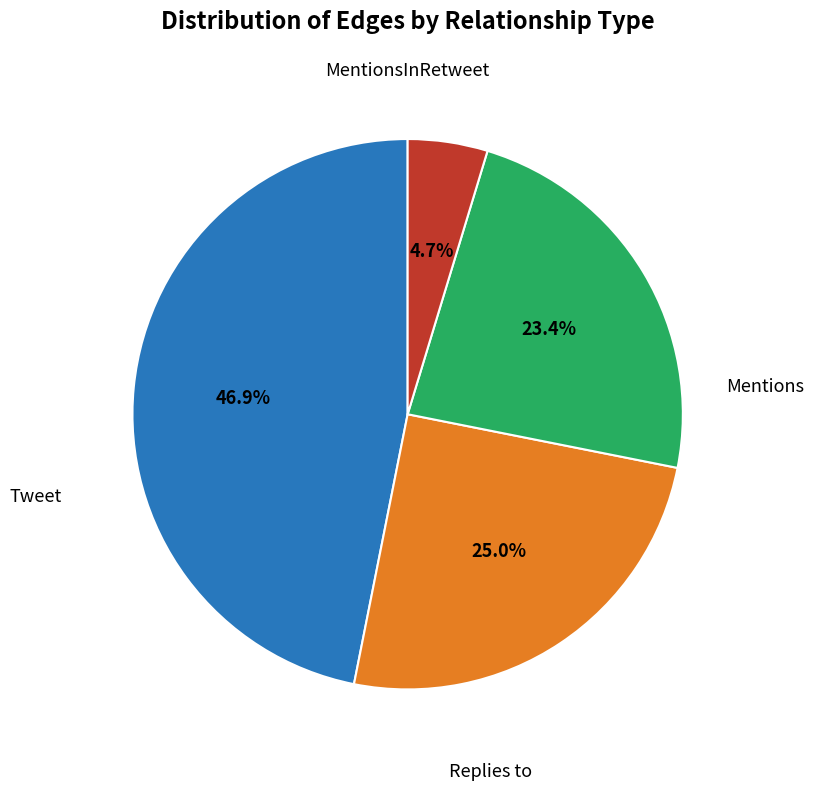

Is there a majority slice in this chart?

No